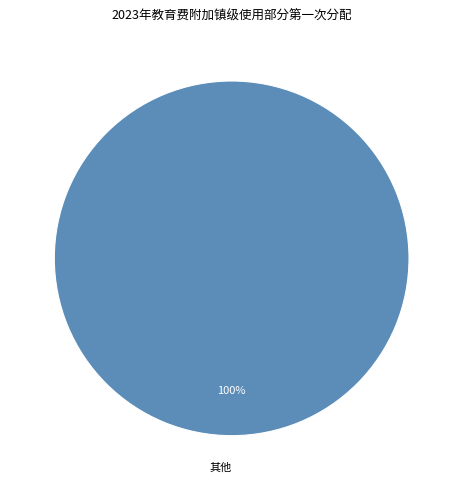

To the nearest percent, what portion does 其他 represent?

100%